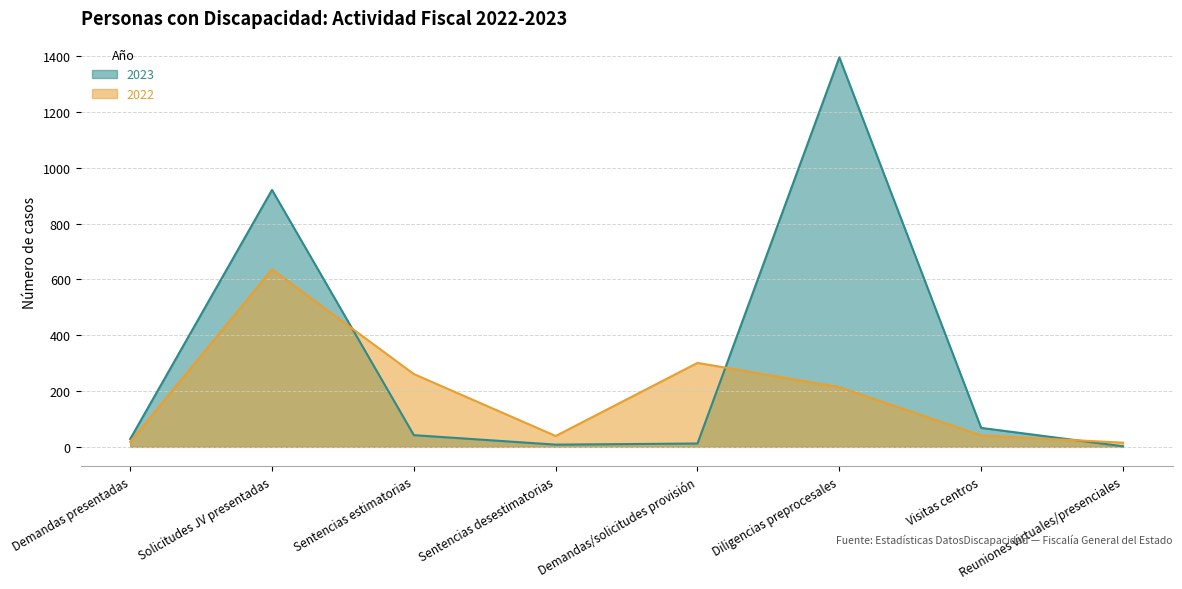

At how many categories does at least one series exceed 1054?

1